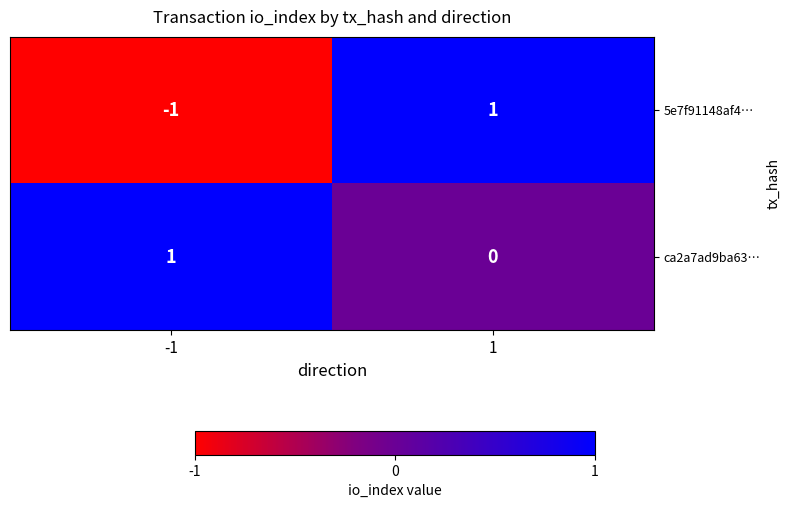

Rank the categories by ca2a7ad9ba63… value from highest to lowest.

-1, 1